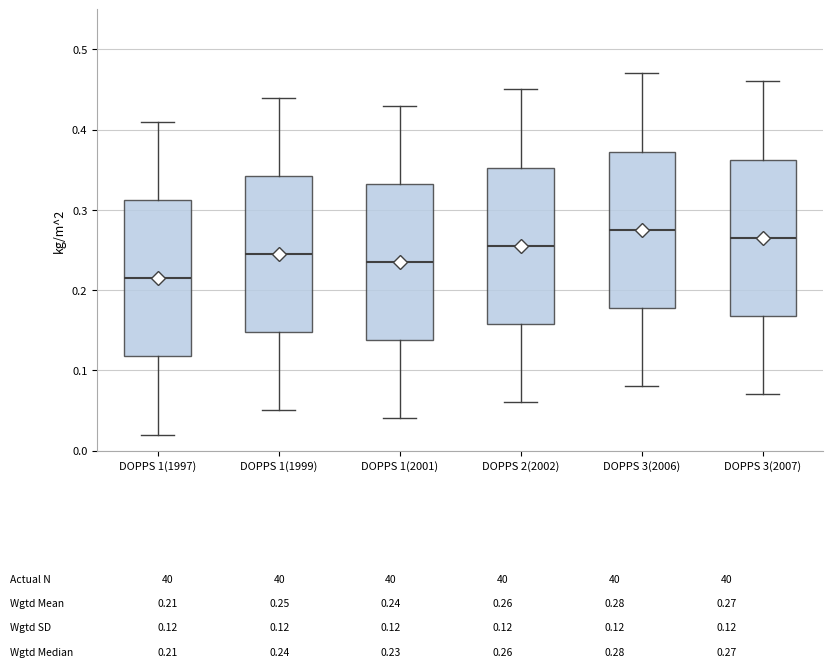

Which box has the highest median line?

DOPPS 3(2006)